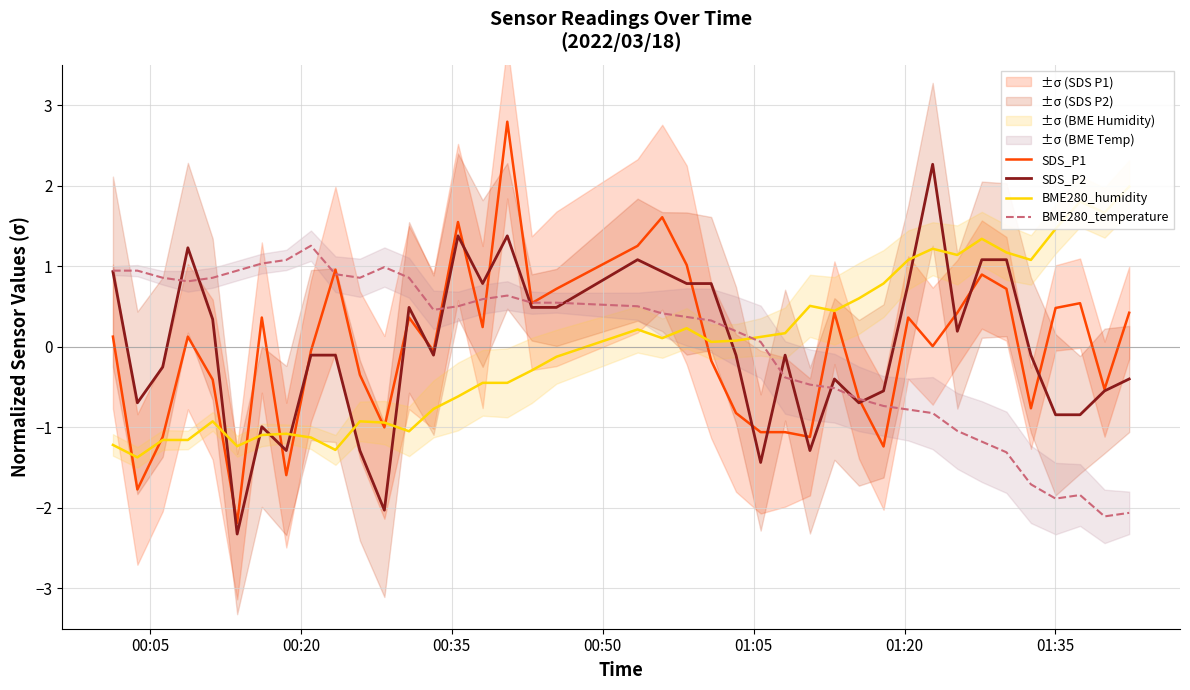

Reading left to right, what are all the values shown in this chart?

SDS_P1: 0.1	-1.8	-1.1	0.1	-0.4	-2.2	0.4	-1.6	-0.1	1.0	-0.3	-1.0	0.4	-0.1	1.5	0.2	2.8	0.5	0.7	1.3	1.6	1.0	-0.2	-0.8	-1.1	-1.1	-1.1	0.4	-0.6	-1.2	0.4	0.0	0.4	0.9	0.7	-0.8	0.5	0.5	-0.5	0.4
SDS_P2: 0.9	-0.7	-0.3	1.2	0.3	-2.3	-1.0	-1.3	-0.1	-0.1	-1.3	-2.0	0.5	-0.1	1.4	0.8	1.4	0.5	0.5	1.1	0.9	0.8	0.8	-0.1	-1.4	-0.1	-1.3	-0.4	-0.7	-0.5	0.8	2.3	0.2	1.1	1.1	-0.1	-0.8	-0.8	-0.5	-0.4
BME280_humidity: -1.2	-1.4	-1.2	-1.2	-0.9	-1.2	-1.1	-1.1	-1.1	-1.3	-0.9	-0.9	-1.0	-0.8	-0.6	-0.4	-0.4	-0.3	-0.1	0.2	0.1	0.2	0.1	0.1	0.1	0.2	0.5	0.4	0.6	0.8	1.1	1.2	1.1	1.3	1.2	1.1	1.5	1.8	1.7	2.0
BME280_temperature: 0.9	0.9	0.9	0.8	0.9	0.9	1.0	1.1	1.3	0.9	0.9	1.0	0.9	0.5	0.5	0.6	0.6	0.5	0.5	0.5	0.4	0.4	0.3	0.2	0.1	-0.4	-0.5	-0.5	-0.6	-0.7	-0.8	-0.8	-1.0	-1.2	-1.3	-1.7	-1.9	-1.8	-2.1	-2.1